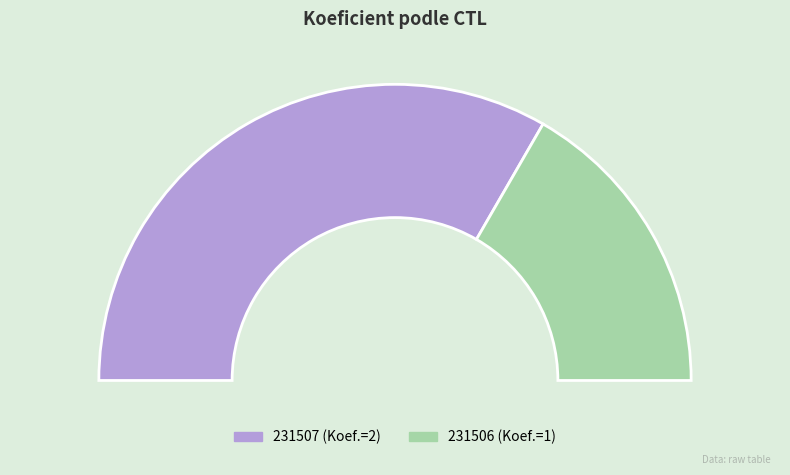

What percentage is NOT represented by 231507?

33.3%